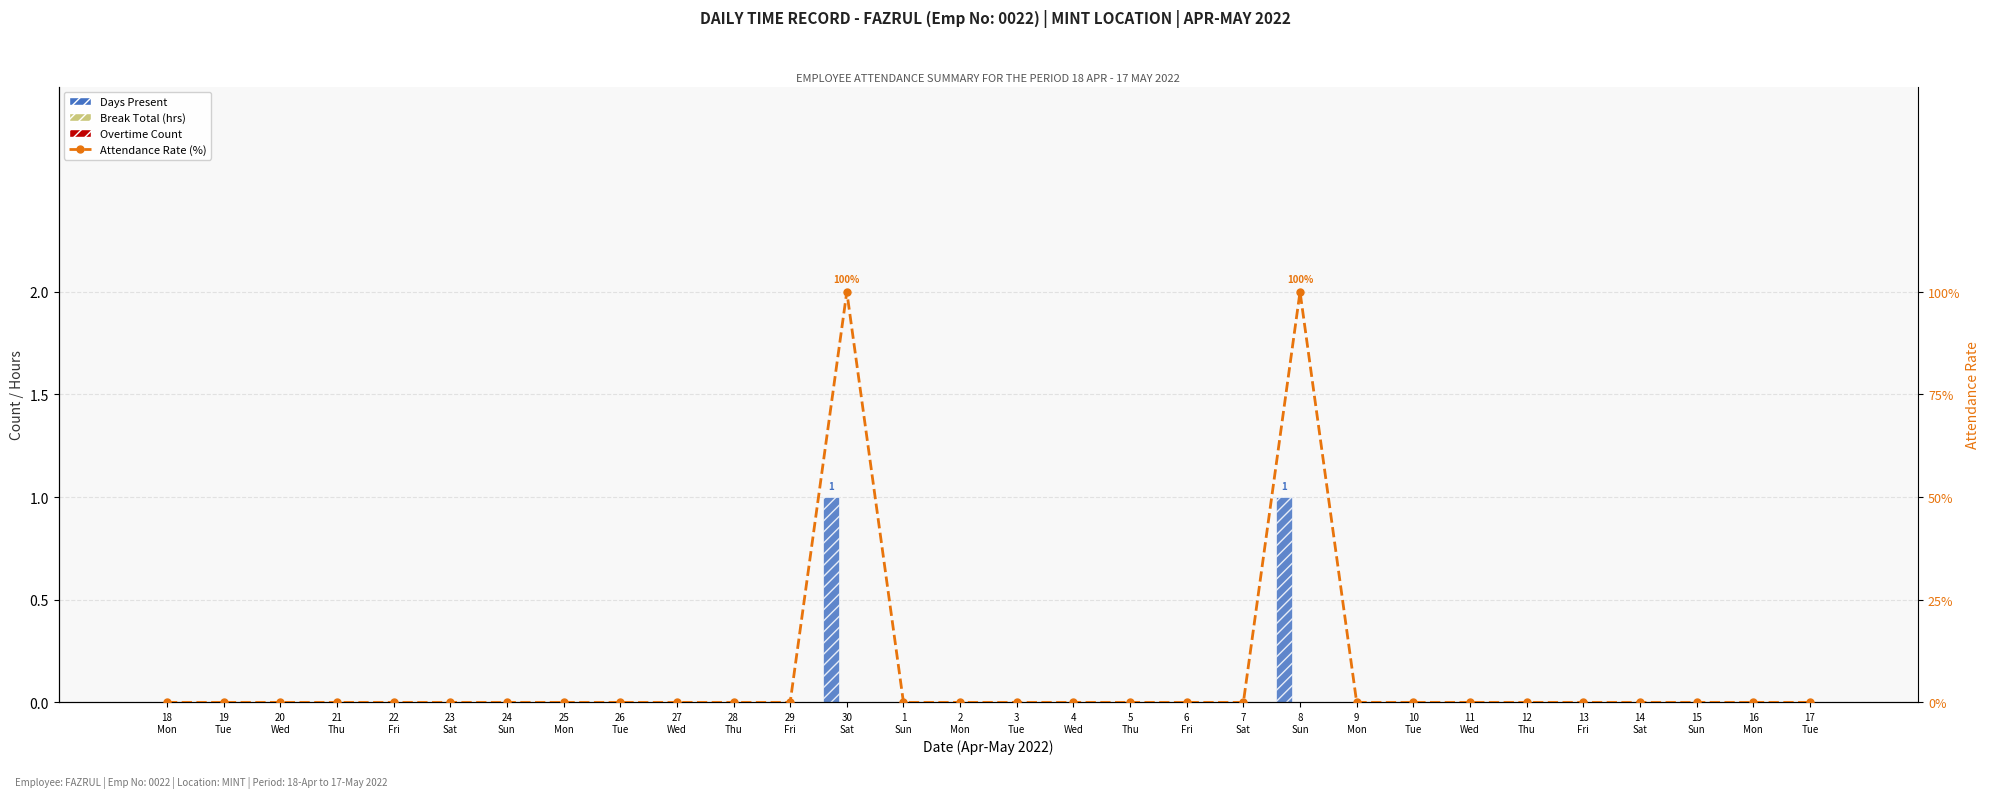

At 2
Mon, list the series in order from smallest to largest.

Days Present, Break Total (hrs), Overtime Count, Attendance Rate (%)